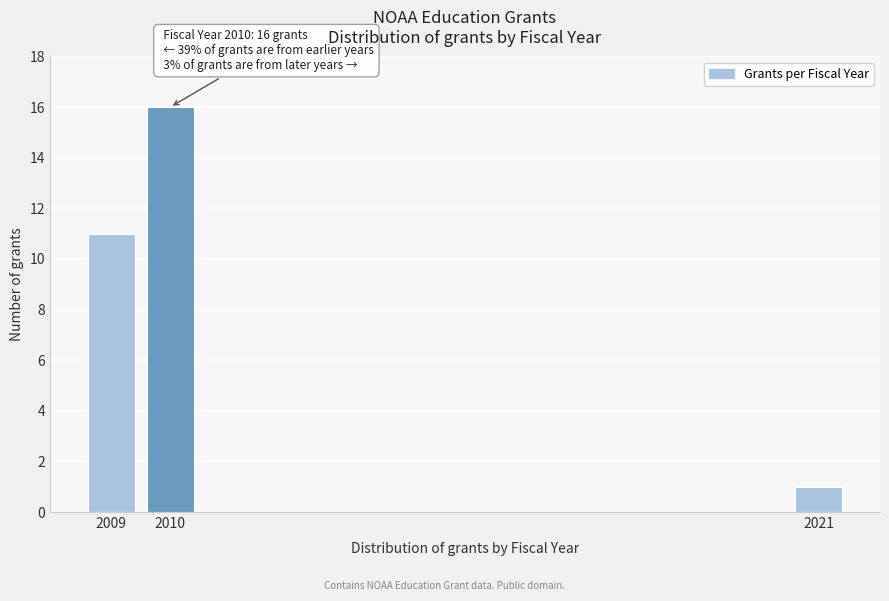

Reading left to right, extract all data points from this chart.

2009=11	2010=16	2021=1